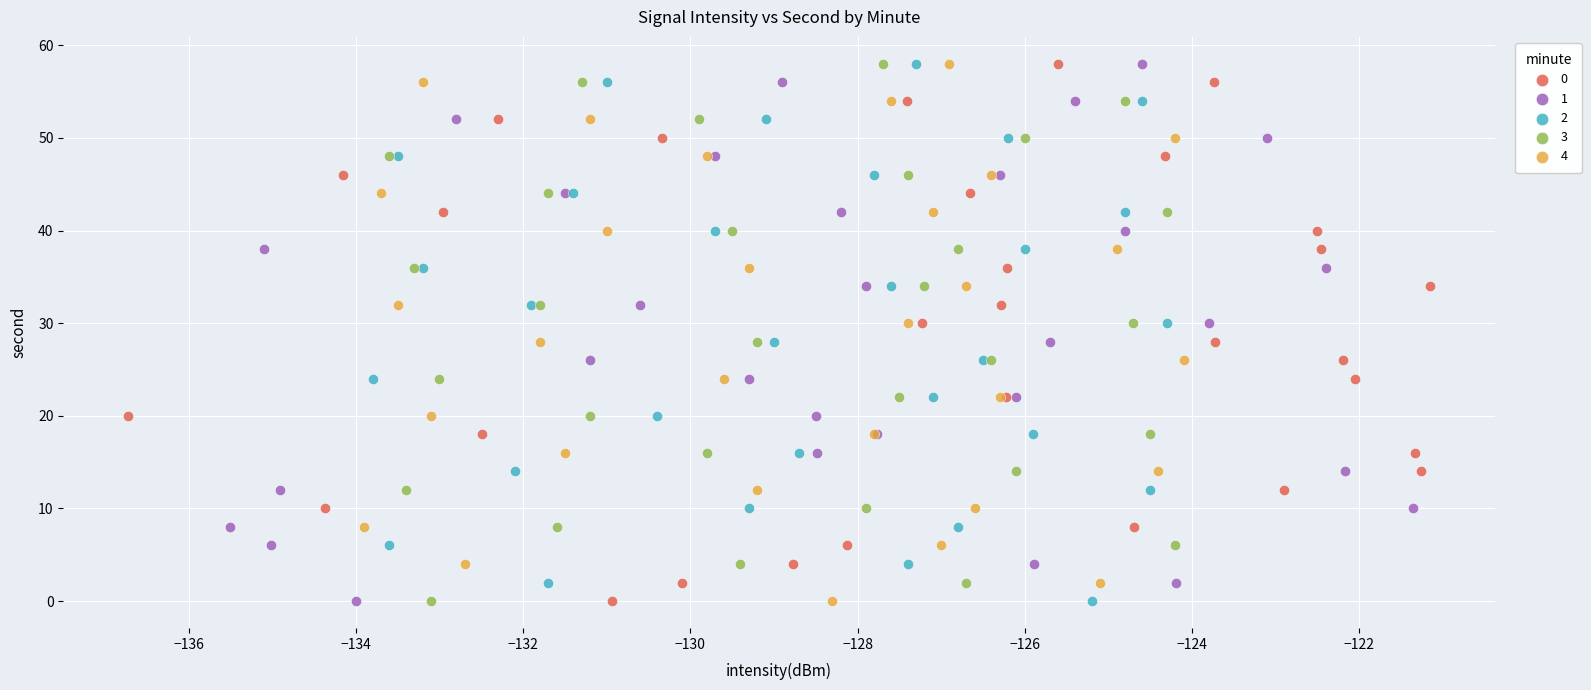

What are all the series names shown in the legend?

0, 1, 2, 3, 4